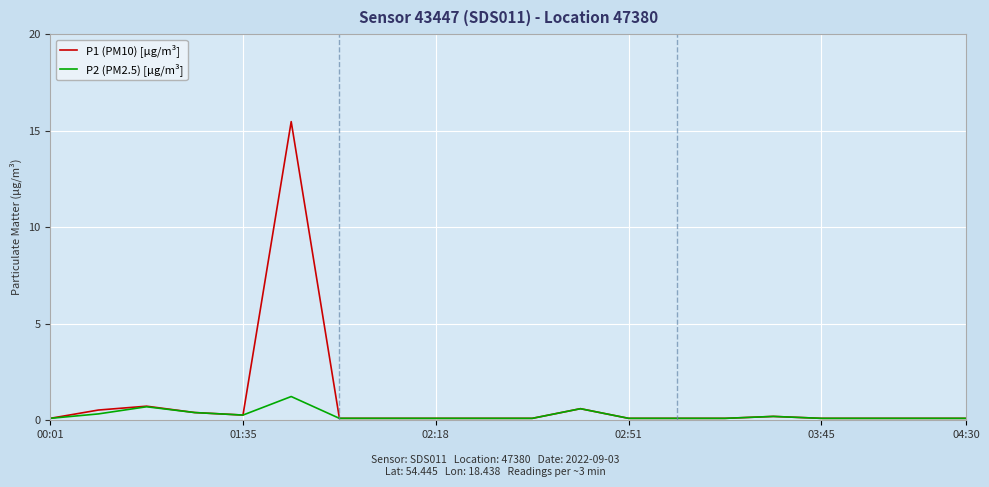

Which series has the widest spread of values?

P1 (PM10) [µg/m³]